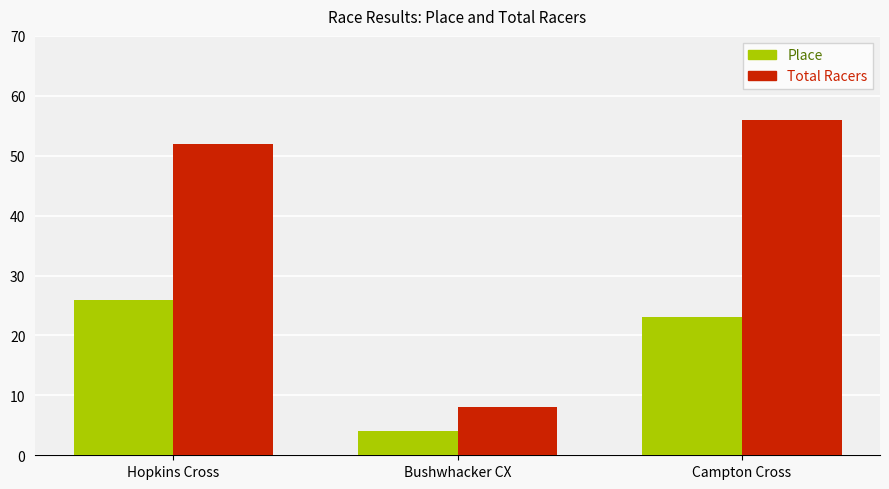

What is the total value across all series at Bushwhacker CX?

12